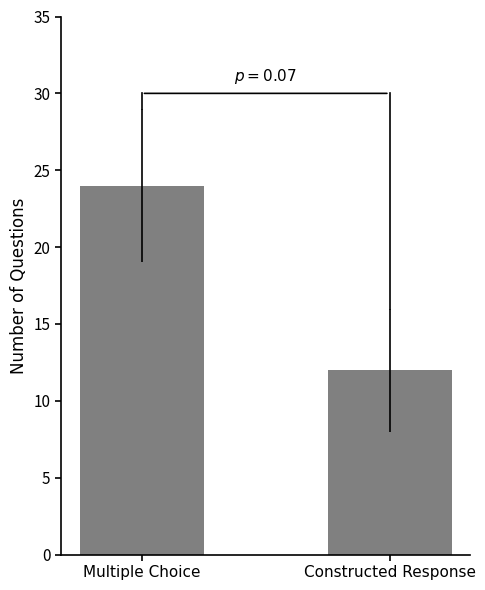

Is it true that the value at Multiple Choice is 10?

False